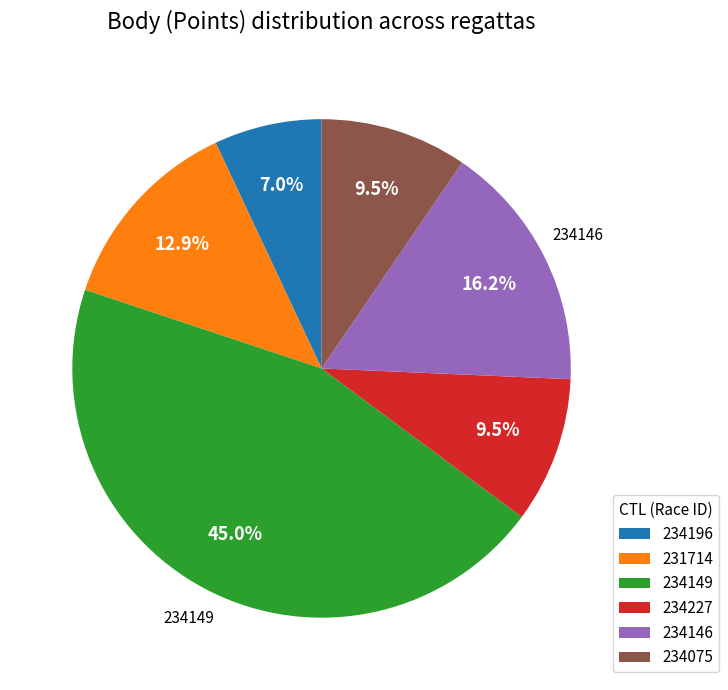

Do 234075 and 234227 together represent more than half of the pie?

No